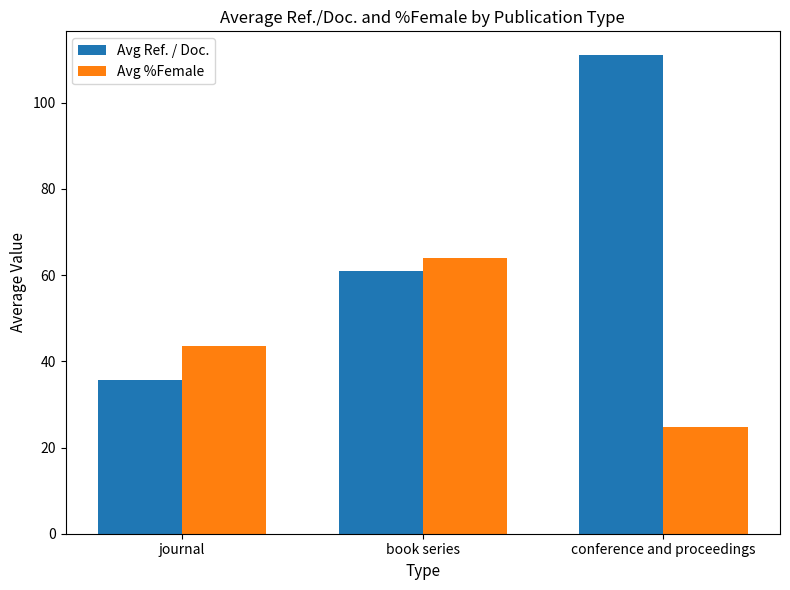

What is the smallest value displayed?

24.7